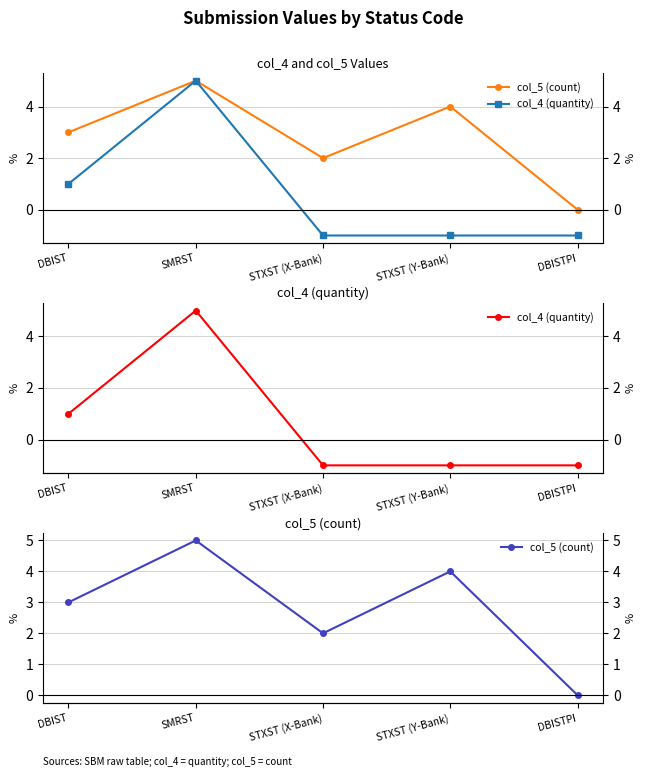

Reading left to right, what are all the values shown in this chart?

col_5 (count): DBIST=3	SMRST=5	STXST (X-Bank)=2	STXST (Y-Bank)=4	DBISTPI=0
col_4 (quantity): DBIST=1	SMRST=5	STXST (X-Bank)=-1	STXST (Y-Bank)=-1	DBISTPI=-1